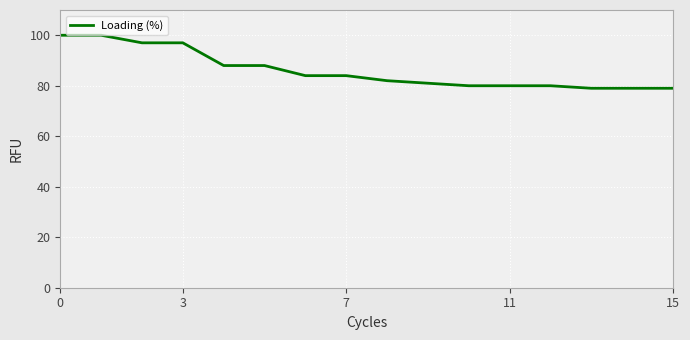

What is the minimum value shown in the chart?

79